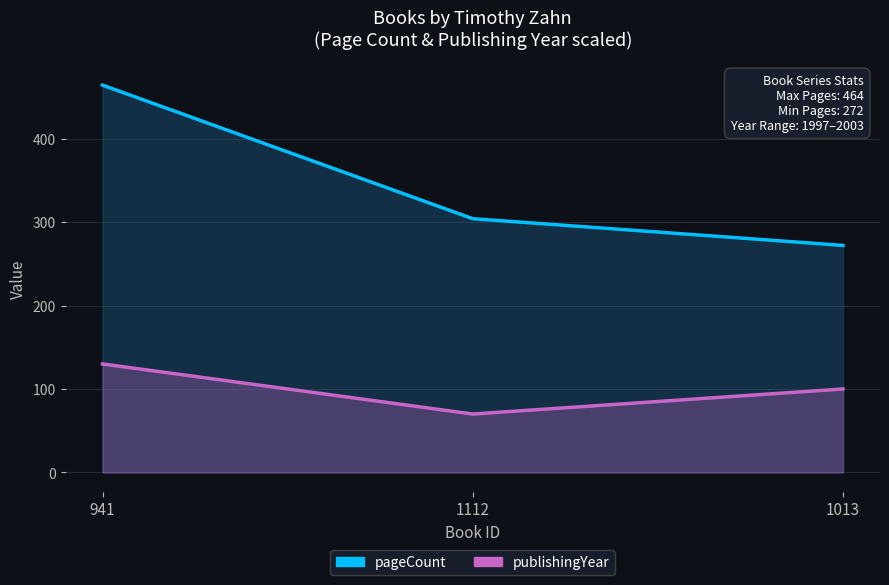

What are all the series names shown in the legend?

pageCount, publishingYear